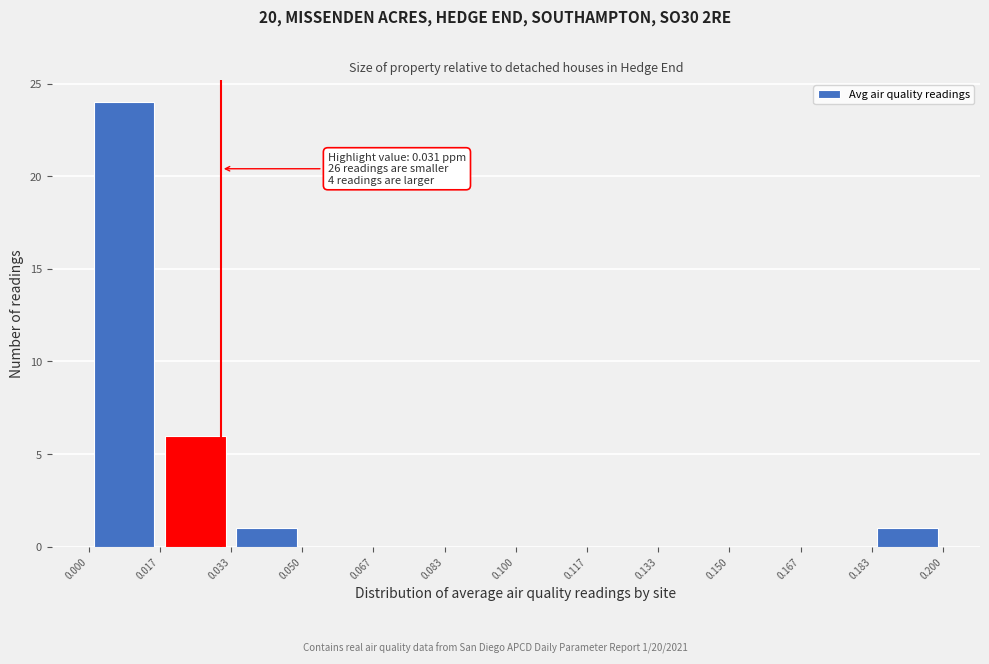

Over which range of the x-axis is the bar tallest?

0.000 to 0.017